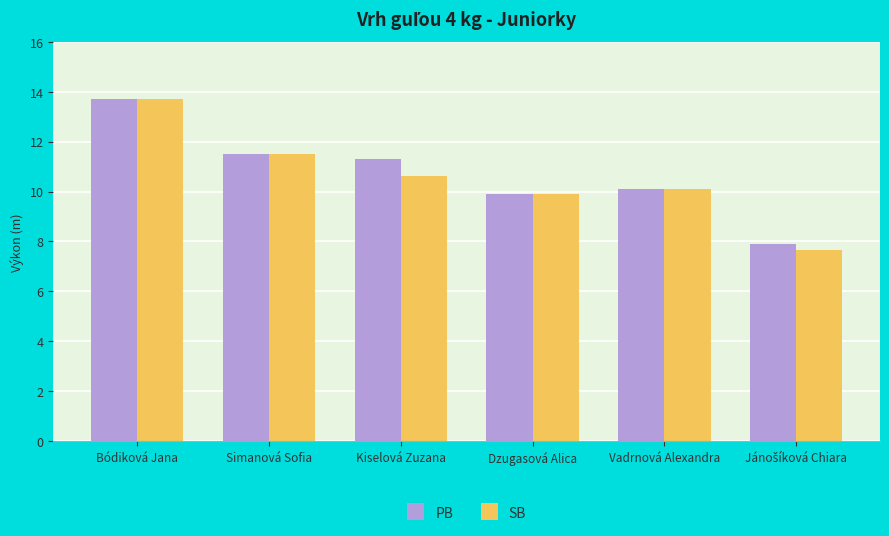

What is the approximate value of PB at Bódiková Jana?

13.7